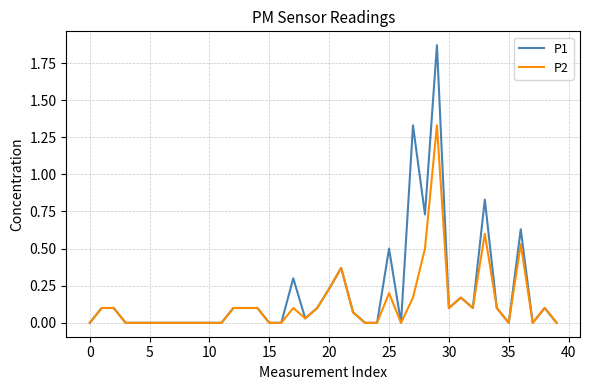

Which series has the widest spread of values?

P1